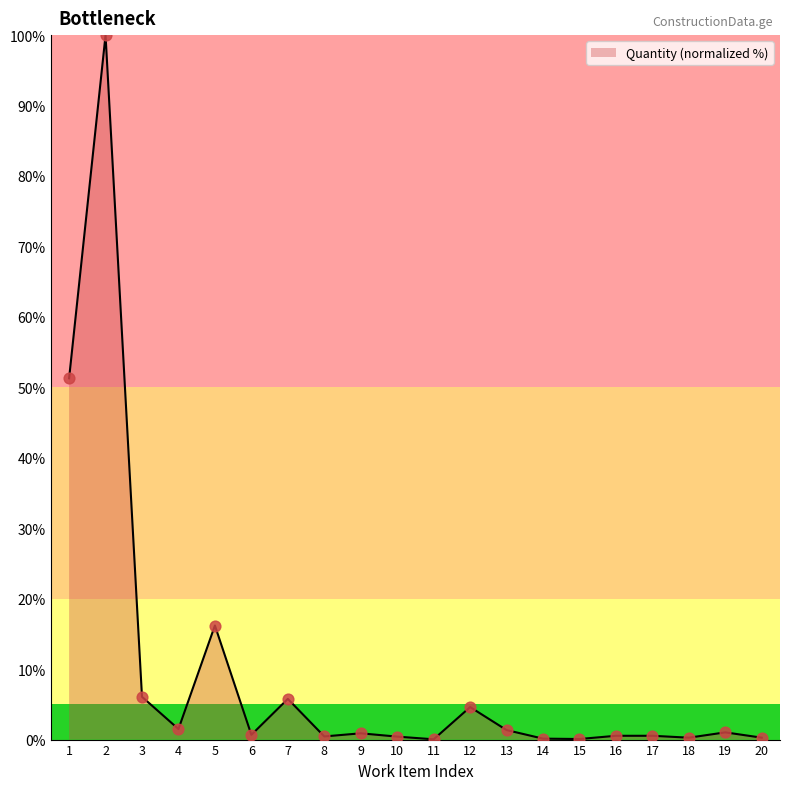

What is the change in value from 7 to 15?

-5.7